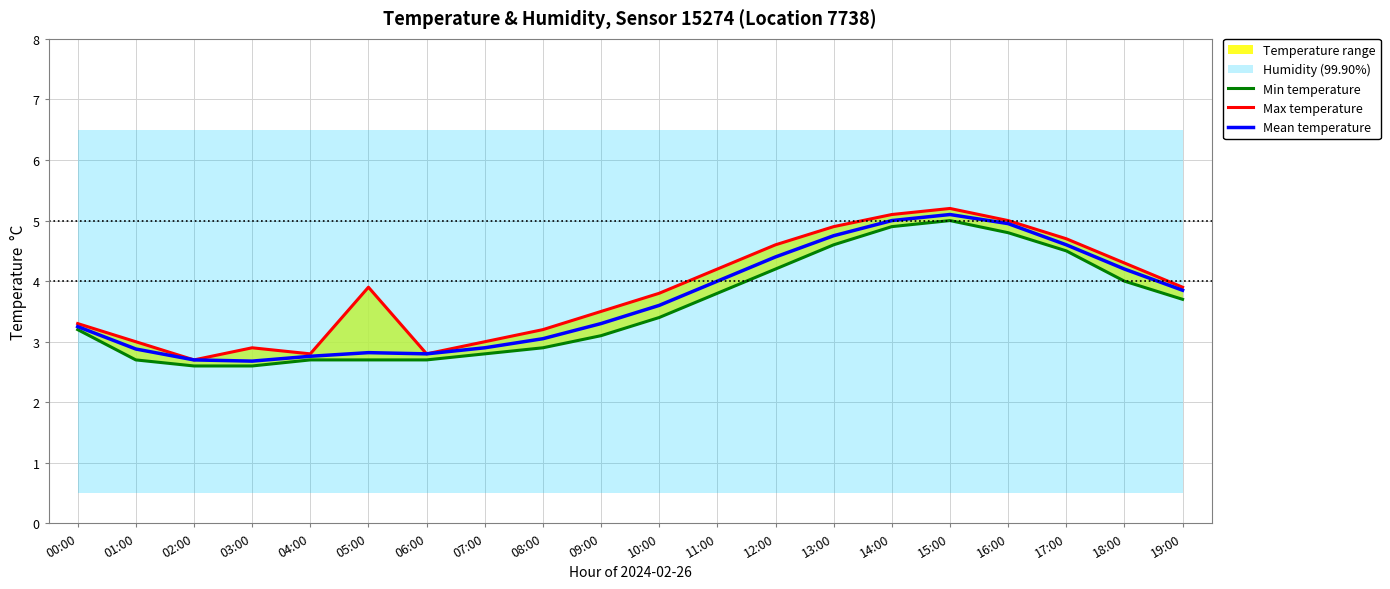

What is the approximate value of Max temperature at 05:00?

3.9